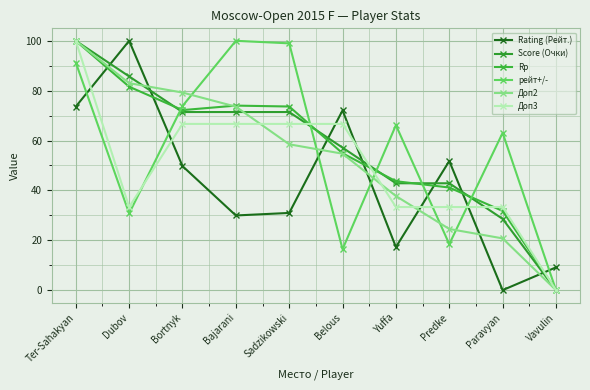

What is the difference between the maximum and second lowest values in the Доп2 series?

79.2